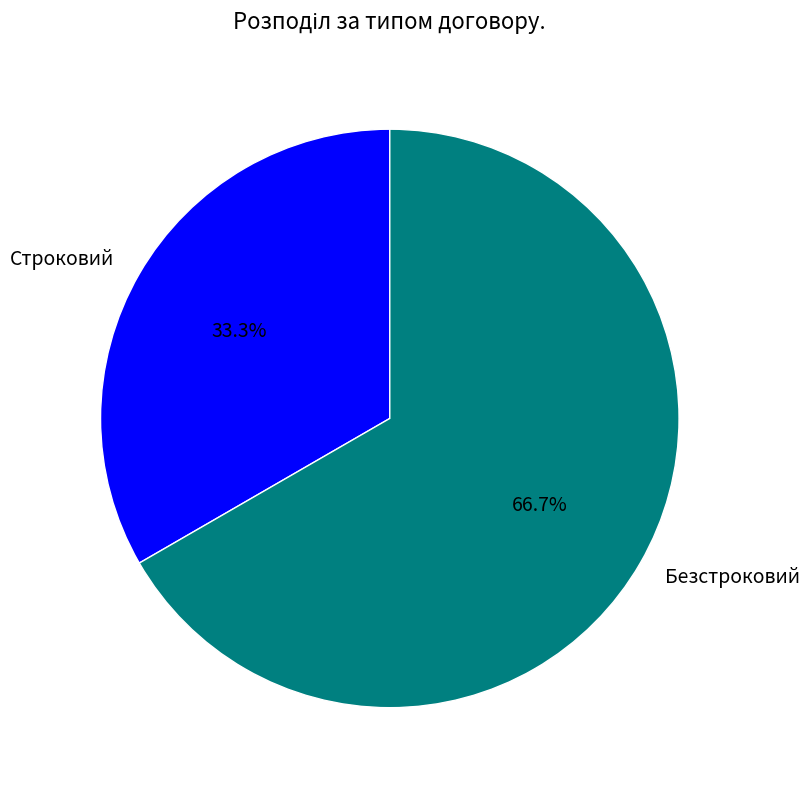

How many segments does this pie chart have?

2